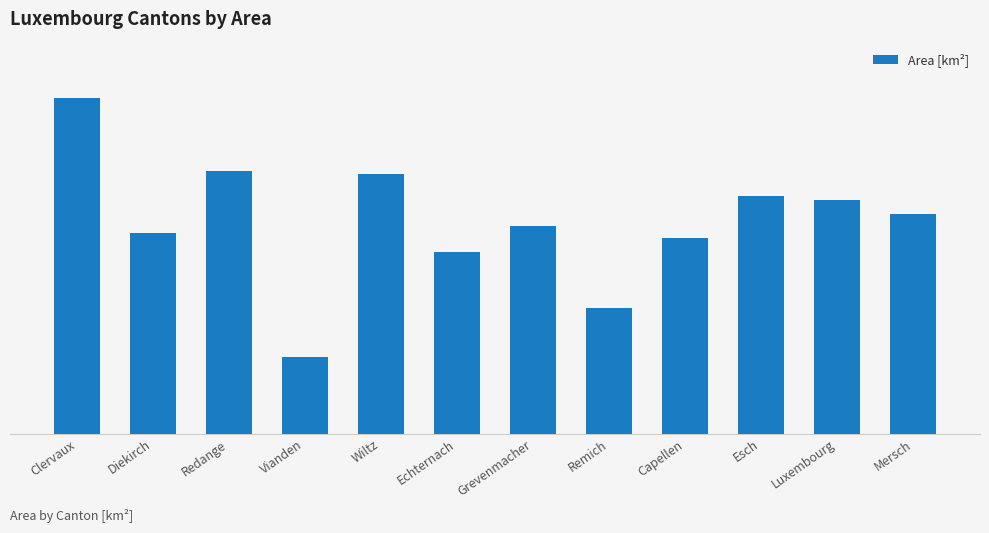

The chart shows a value of 238.5 at Luxembourg. True or false?

True